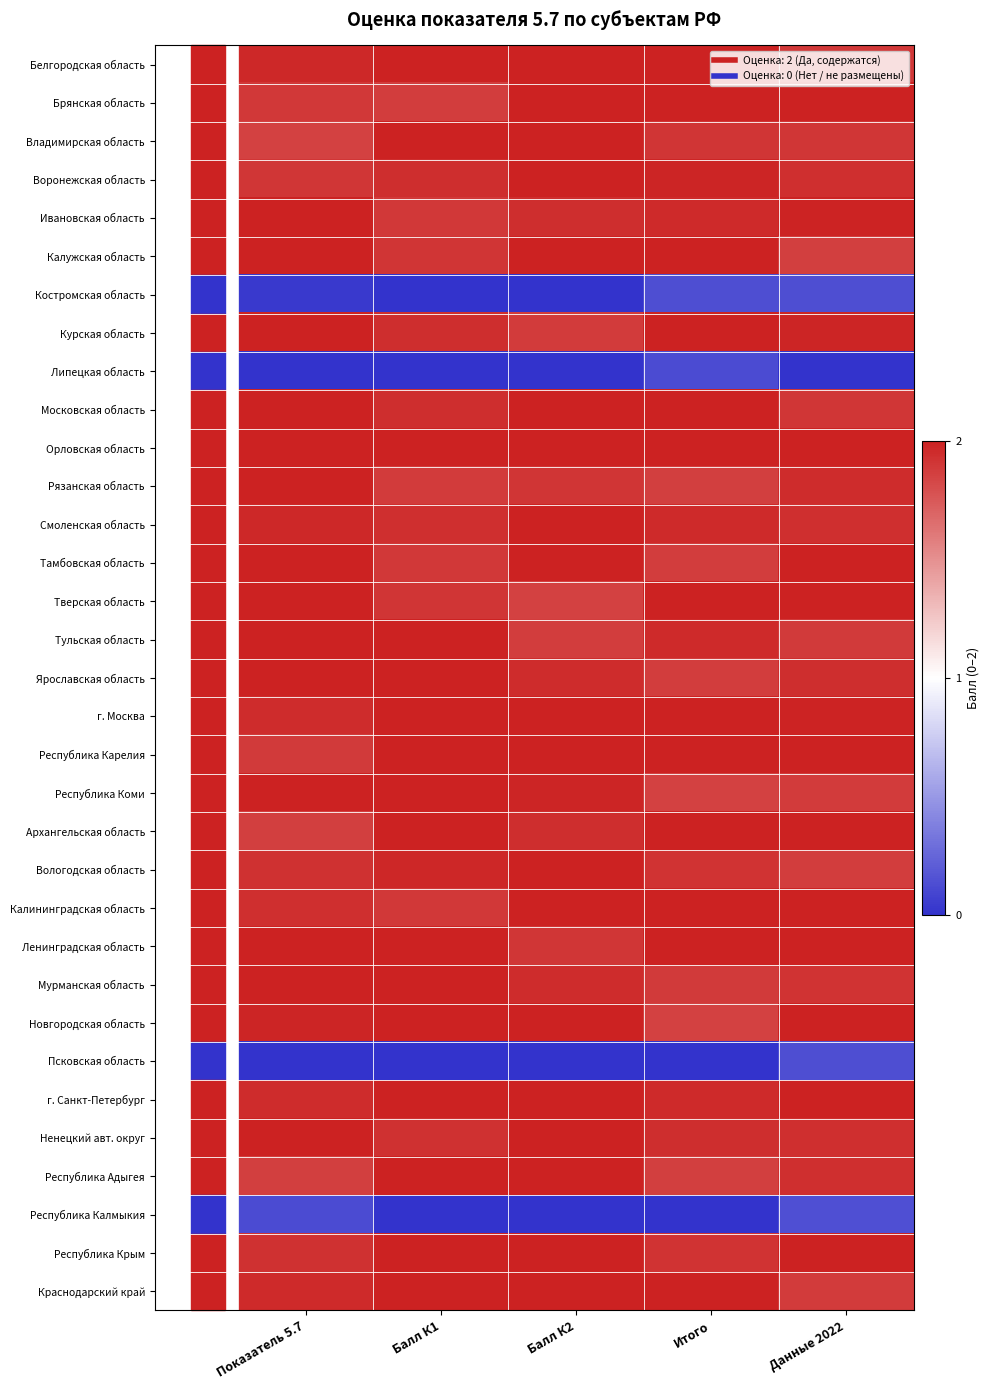

How many data points does each series have?

5